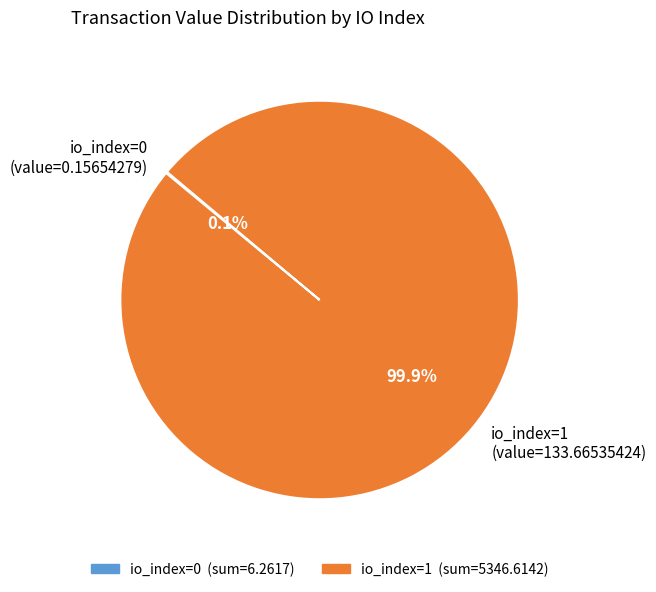

Does any single category account for the majority?

Yes